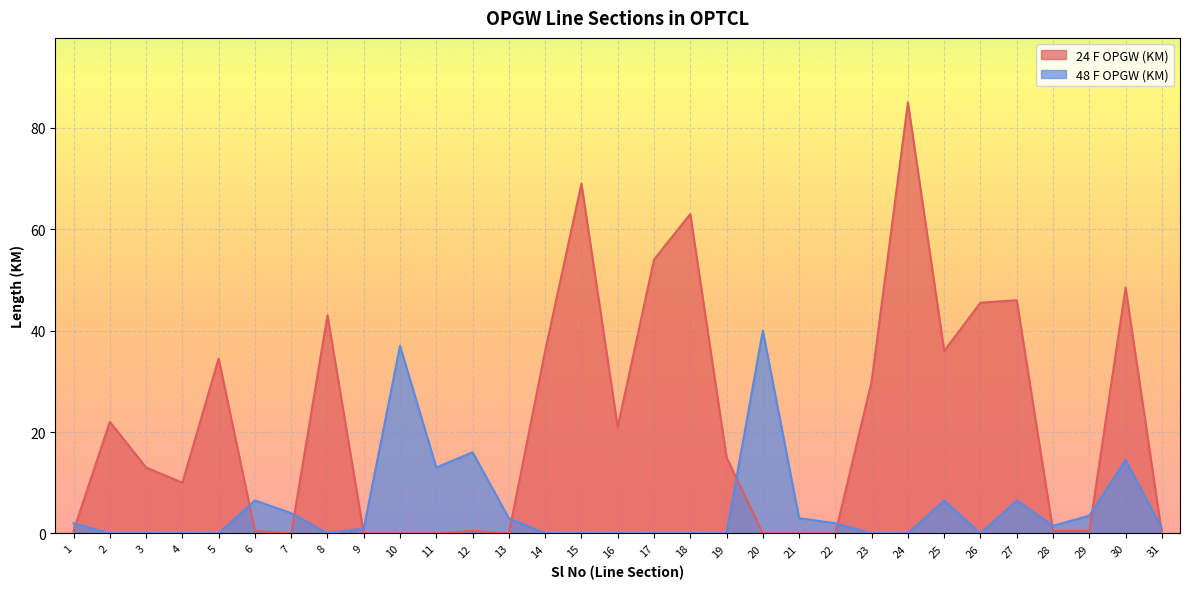

Which series has the largest total across all categories?

24 F OPGW (KM)